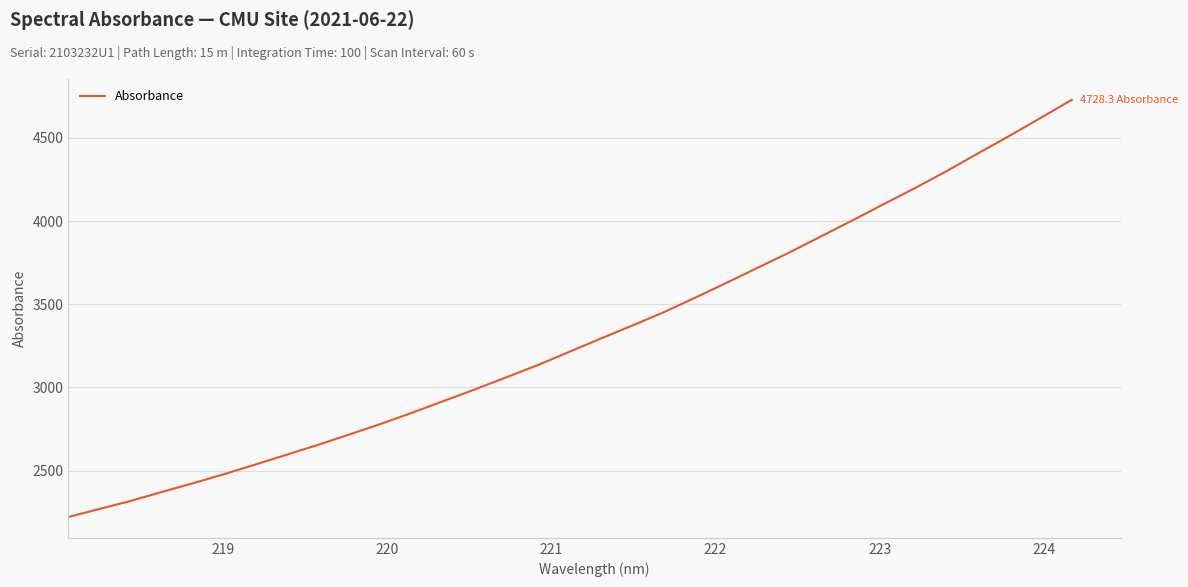

Reading left to right, list all the values displayed in this chart.

2221.7	2270.3	2319.2	2373.1	2426.1	2481.3	2539.4	2598.7	2658.0	2720.6	2783.9	2851.5	2921.7	2991.5	3064.4	3137.5	3216.9	3296.5	3374.3	3454.0	3541.3	3630.8	3721.7	3812.7	3908.4	4004.2	4101.9	4198.9	4299.6	4406.2	4510.8	4619.2	4728.3